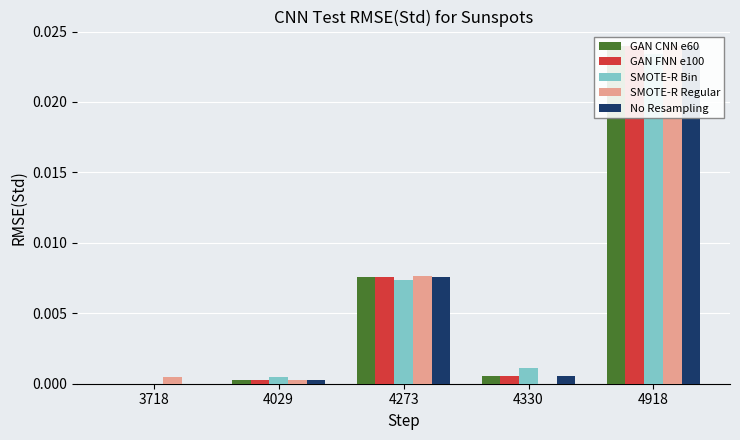

At which category is the sum across all series the highest?

4918